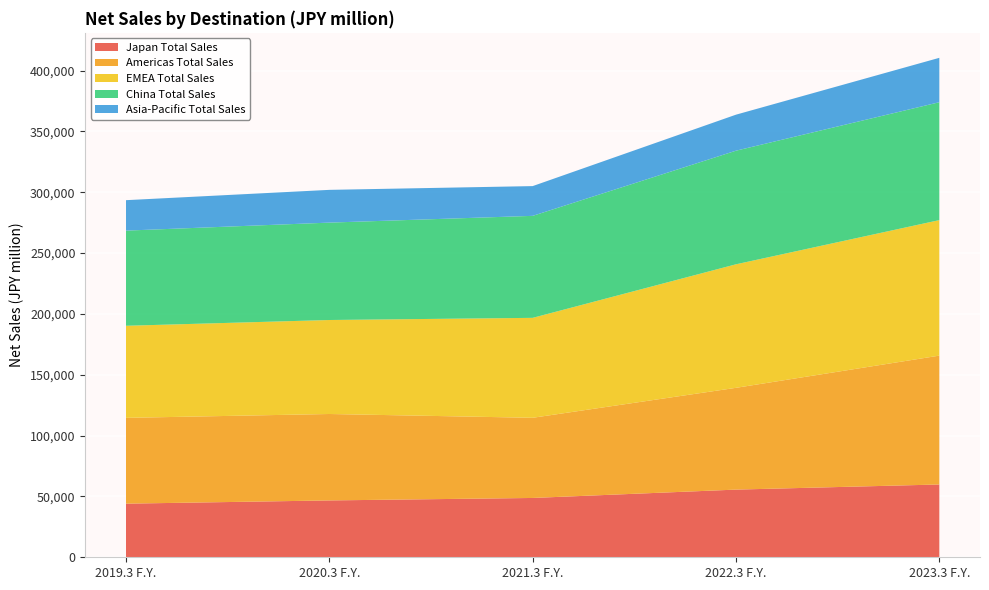

Reading right to left, transcribe all the data shown in this chart.

Japan Total Sales: 2023.3 F.Y.=59832	2022.3 F.Y.=55618	2021.3 F.Y.=48756	2020.3 F.Y.=46725	2019.3 F.Y.=44071
Americas Total Sales: 2023.3 F.Y.=105905	2022.3 F.Y.=83655	2021.3 F.Y.=65890	2020.3 F.Y.=71037	2019.3 F.Y.=70518
EMEA Total Sales: 2023.3 F.Y.=111376	2022.3 F.Y.=101528	2021.3 F.Y.=82140	2020.3 F.Y.=77250	2019.3 F.Y.=75677
China Total Sales: 2023.3 F.Y.=96902	2022.3 F.Y.=93373	2021.3 F.Y.=83830	2020.3 F.Y.=80048	2019.3 F.Y.=78213
Asia-Pacific Total Sales: 2023.3 F.Y.=36485	2022.3 F.Y.=29604	2021.3 F.Y.=24454	2020.3 F.Y.=26919	2019.3 F.Y.=25025